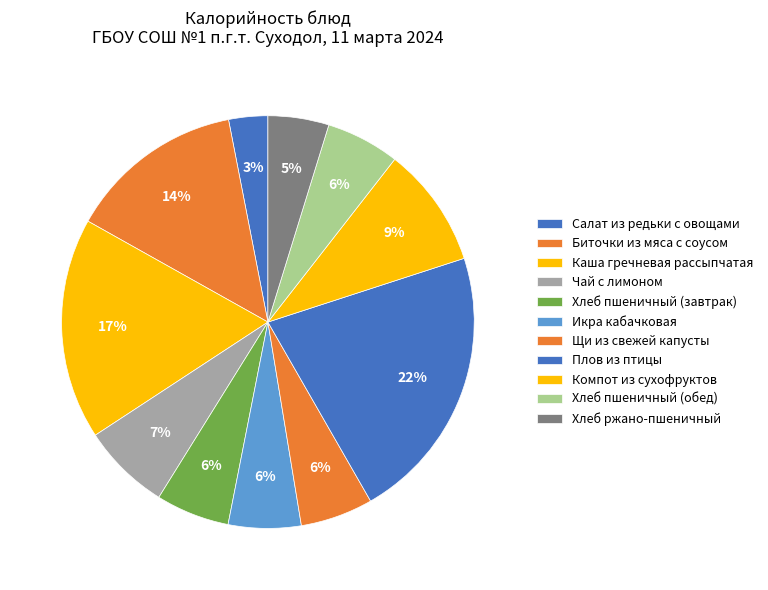

Does any single category account for the majority?

No